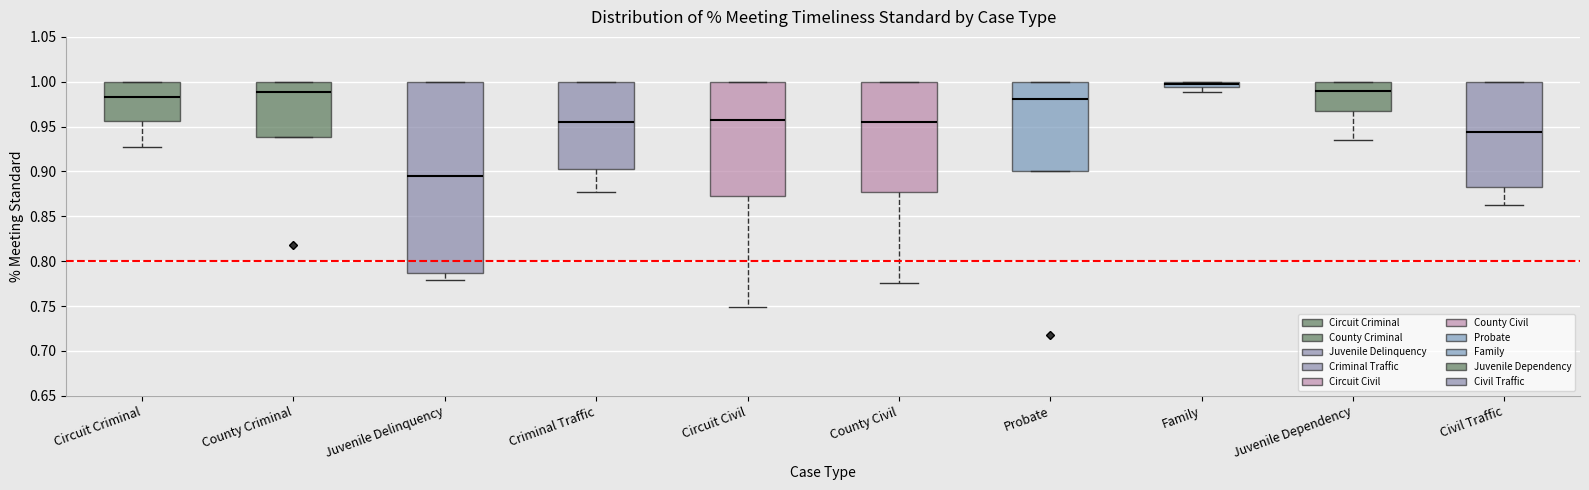

Where is the upper edge of the box for Criminal Traffic on the y-axis? The values are not printed on the chart, so give them approximately, as read against the axis.

1.000